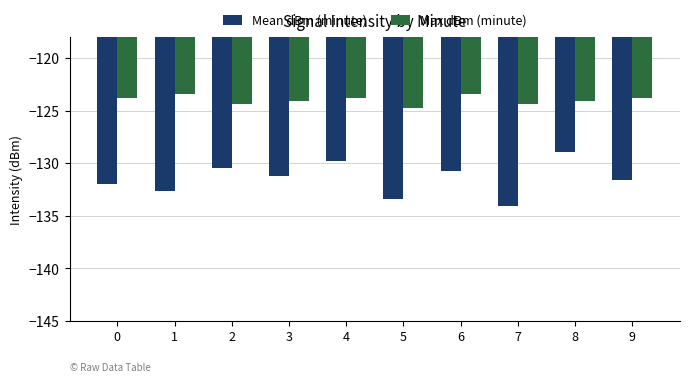

How many bars are there in total?

20